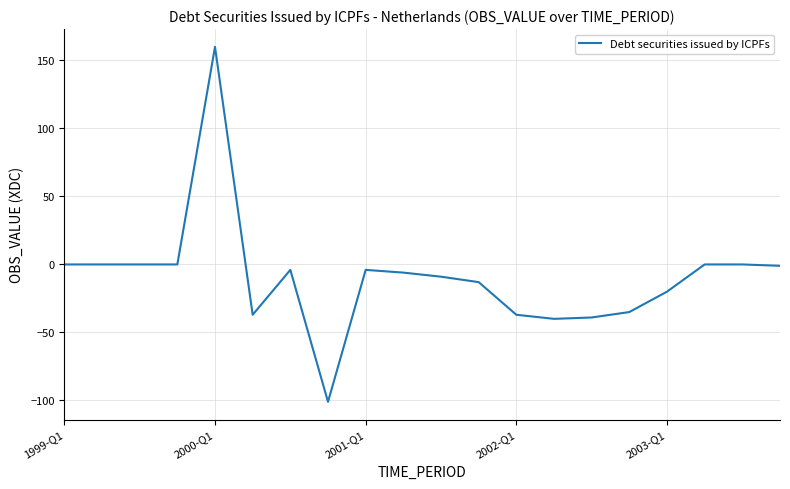

What is the greatest value displayed?

160